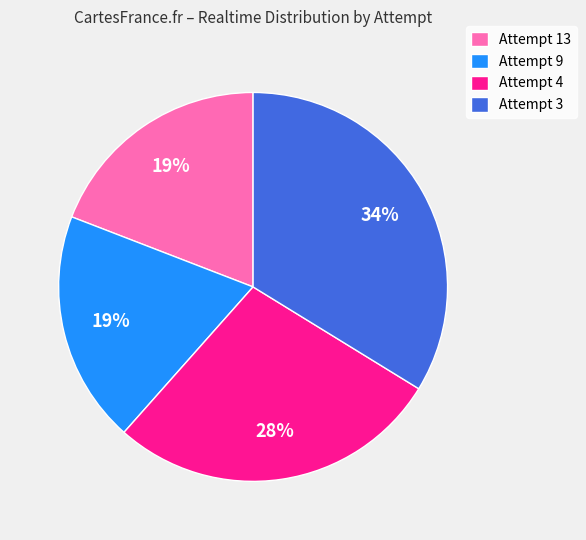

What is the ratio of the value at Attempt 4 to the value at Attempt 3?

0.8